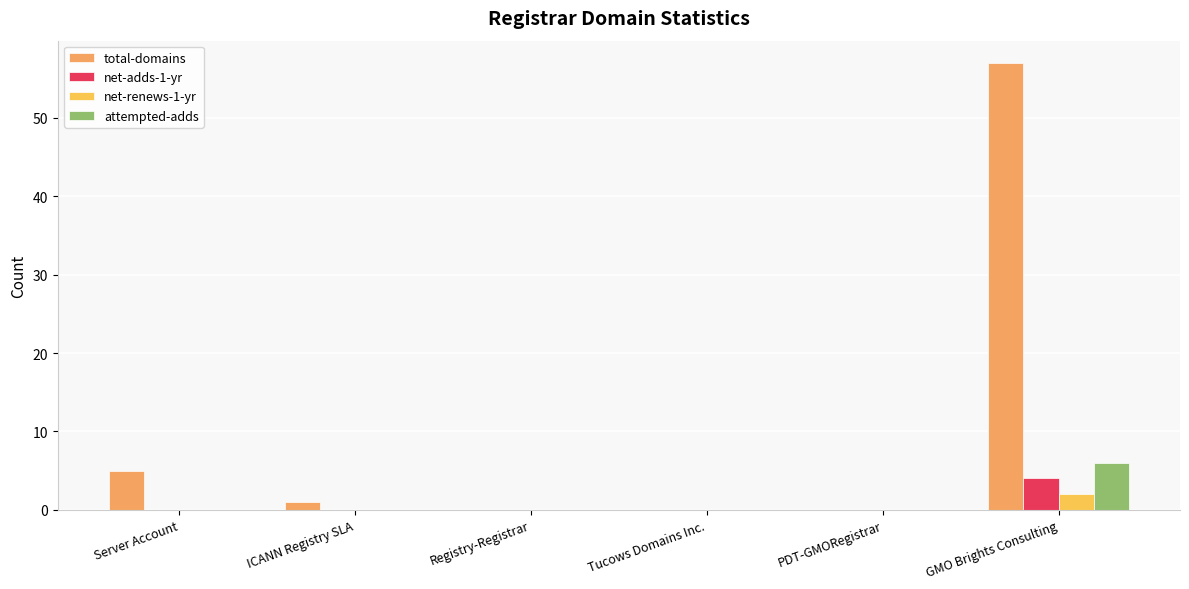

Between Tucows Domains Inc. and ICANN Registry SLA, which is larger?

ICANN Registry SLA